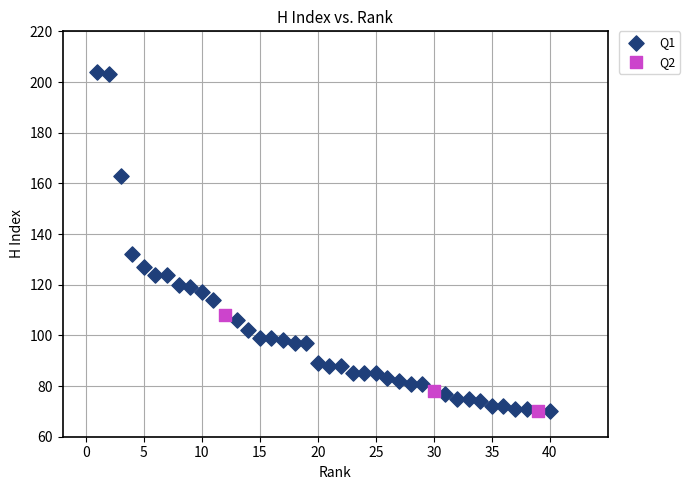

Which series has the widest spread of Y values?

Q1